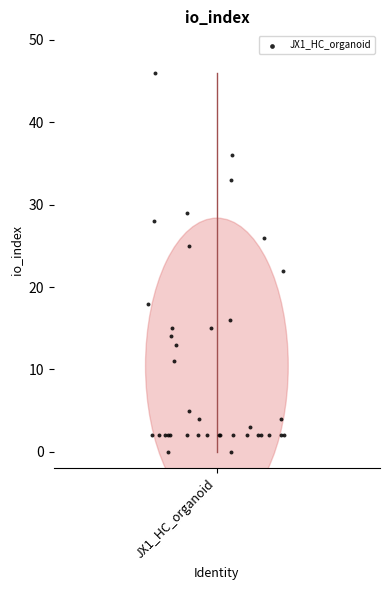

What Y value in the scatter plot is closest to 23?

22